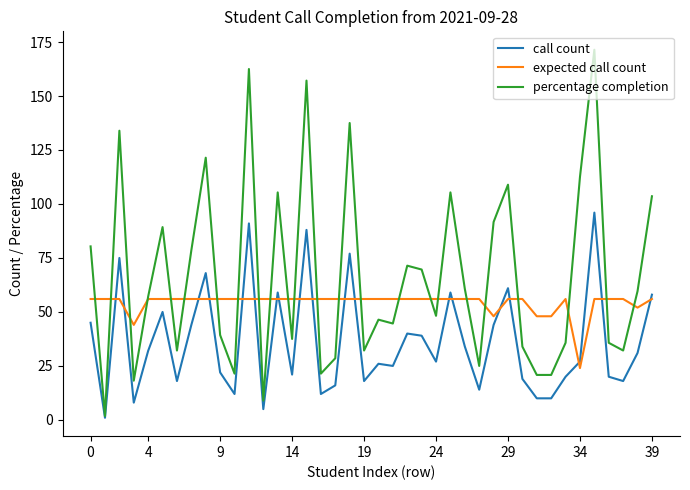

Which series has the largest total across all categories?

percentage completion